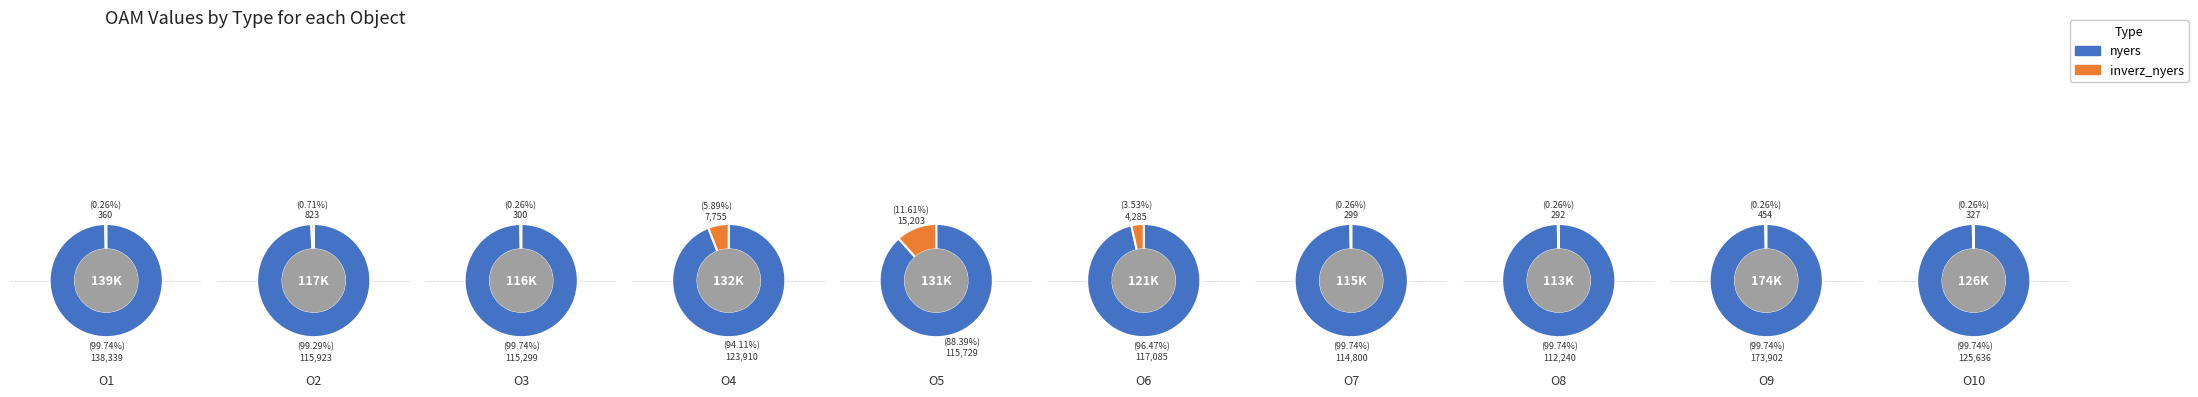

Between O6 and O4, which is larger?

O4